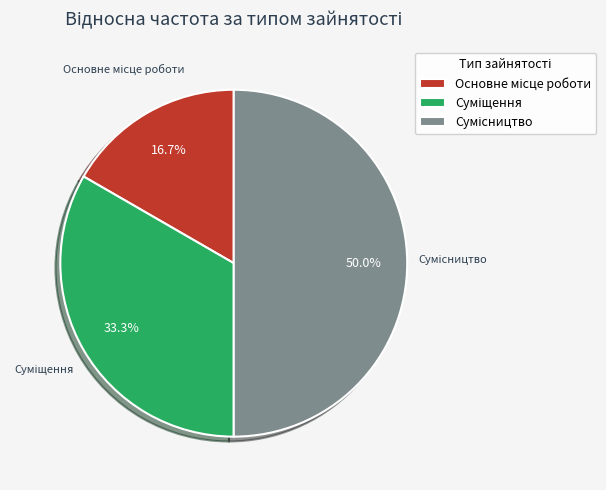

Count the number of slices in the pie.

3